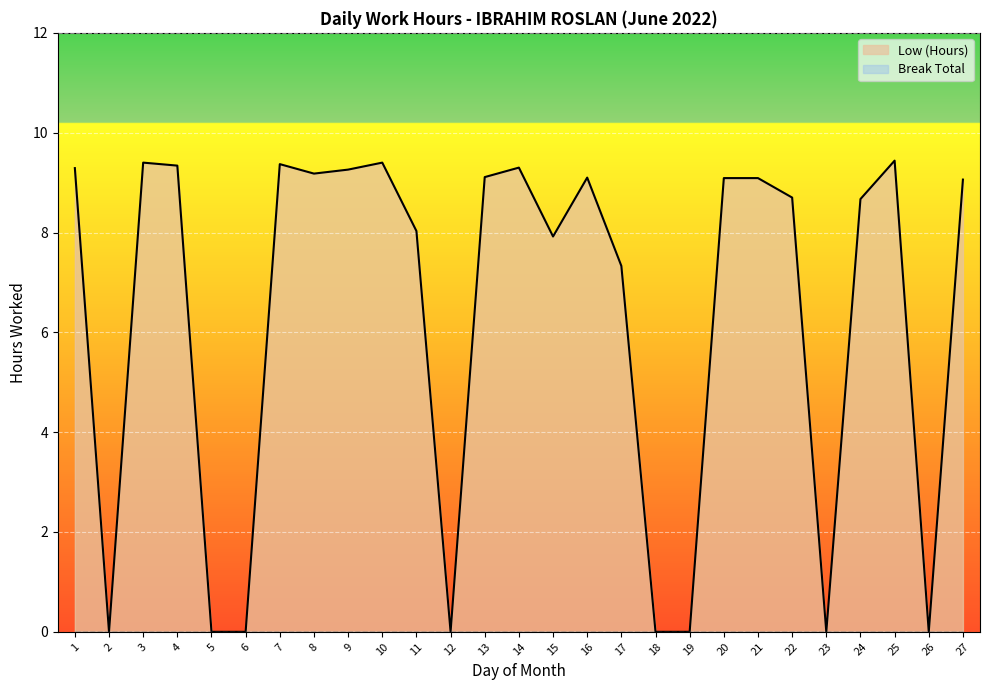

How many points are higher than both their immediate neighbors (excluding endpoints)?

6